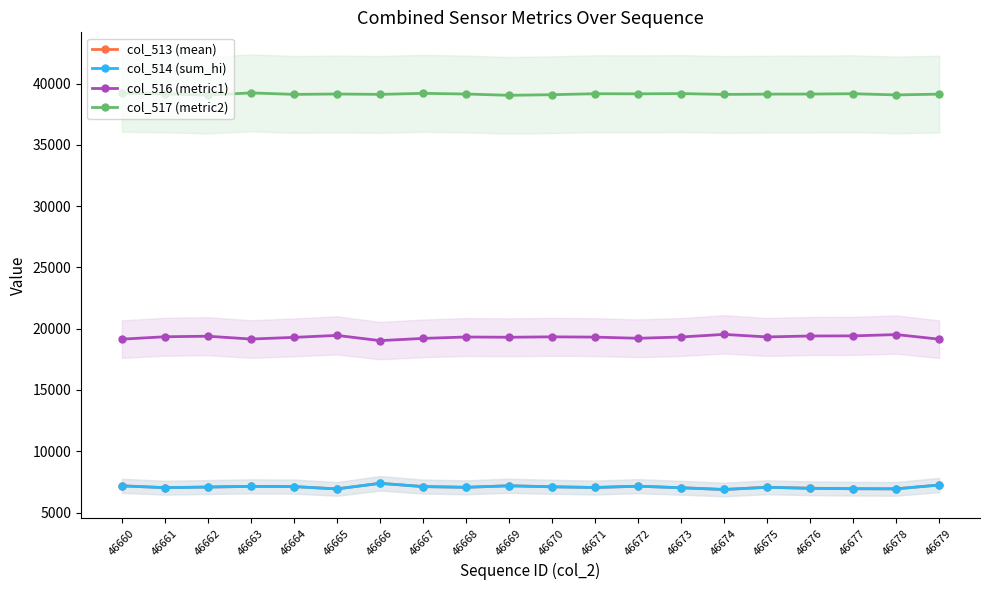

List the series in order of their peak value, highest first.

col_517 (metric2), col_516 (metric1), col_513 (mean), col_514 (sum_hi)